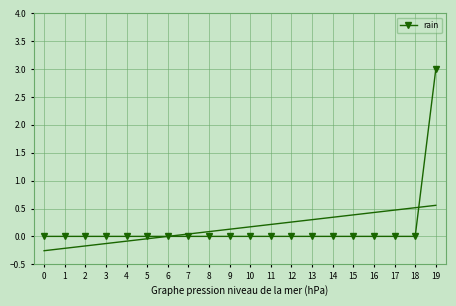

Is it true that rain equals -2 at 13?

False